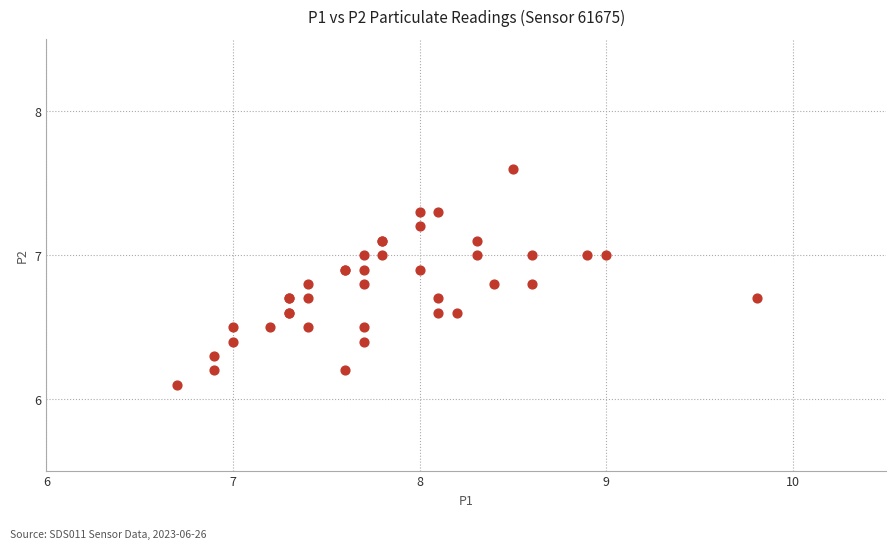

What Y value in the scatter plot is closest to 6?

6.1